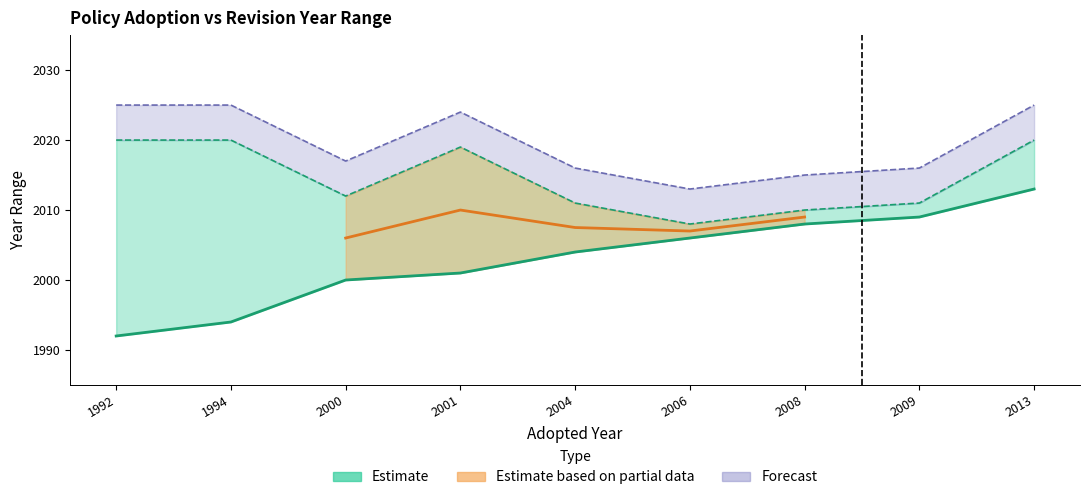

What is the change in value from 2006 to 2008?

+2